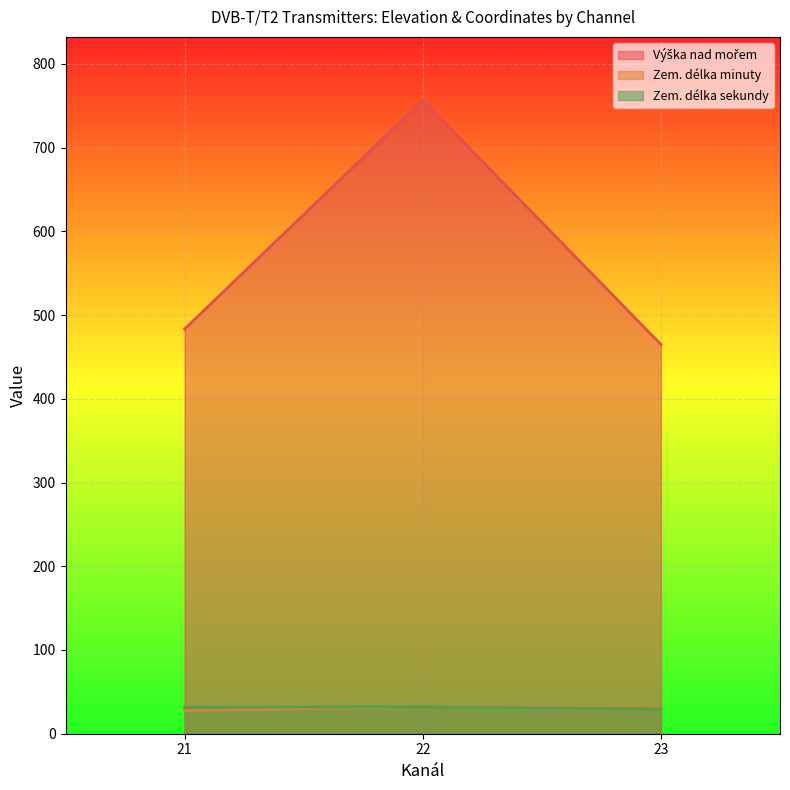

True or false: Zem. délka minuty and Zem. délka sekundy intersect in this chart.

True